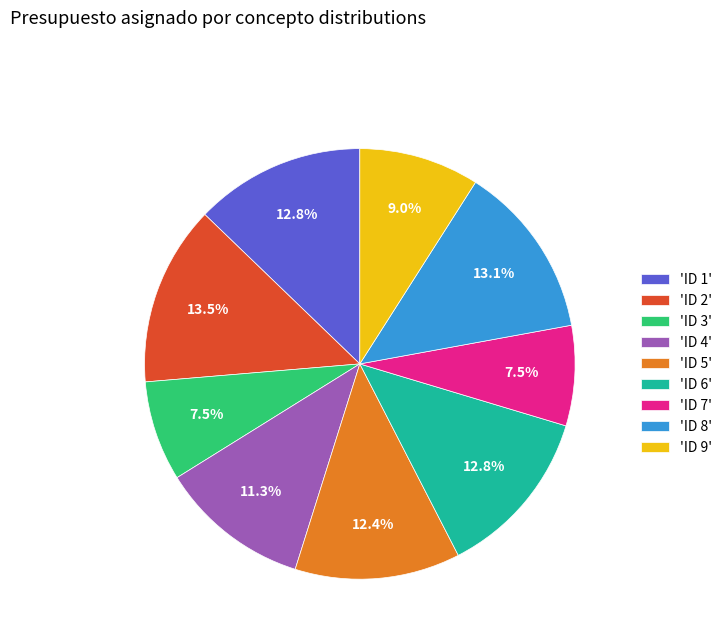

How many slices are in this pie chart?

9